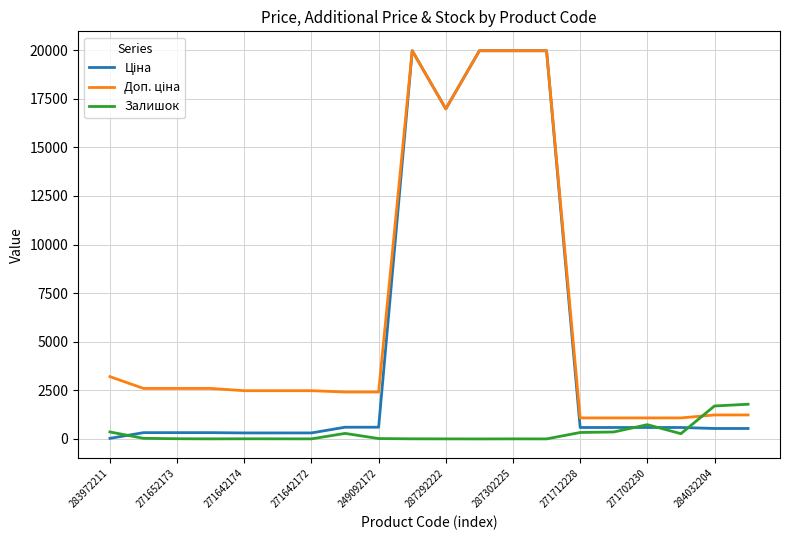

What is the total value across all series at 271702230?

2406.6